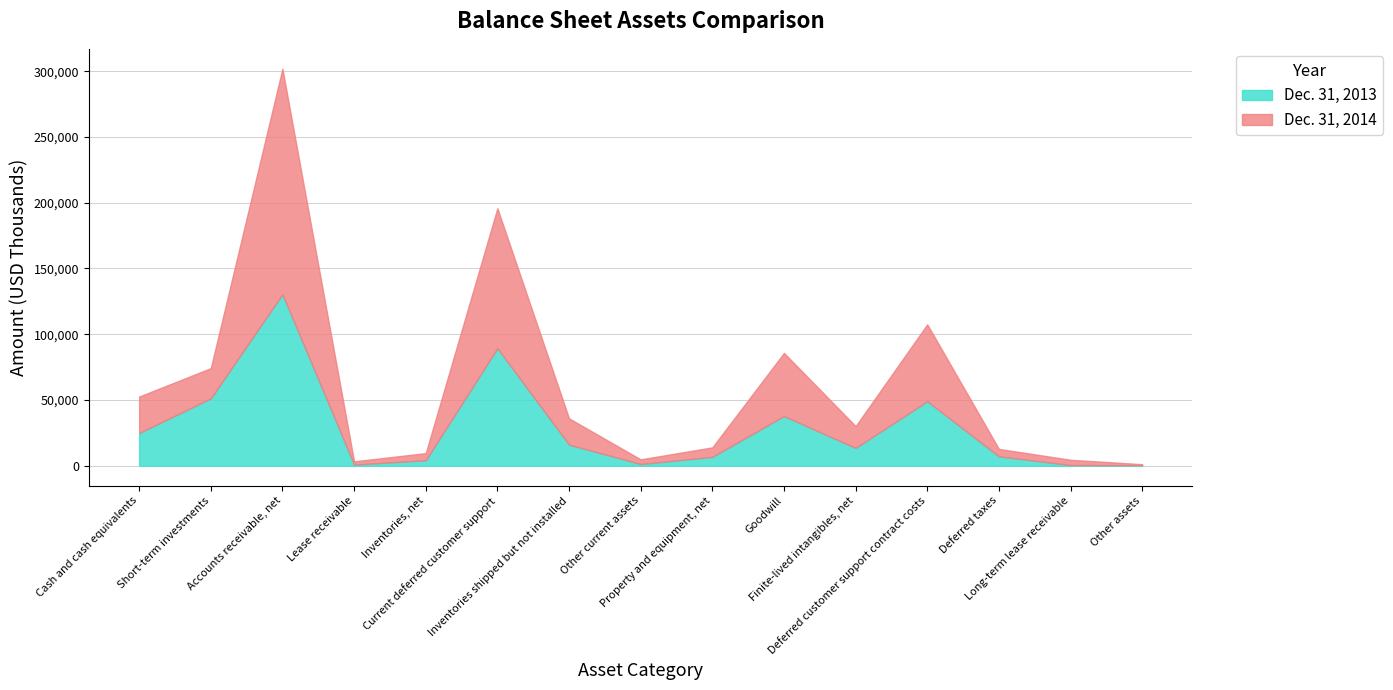

At Inventories shipped but not installed, list the series in order from largest to smallest.

Dec. 31, 2014, Dec. 31, 2013